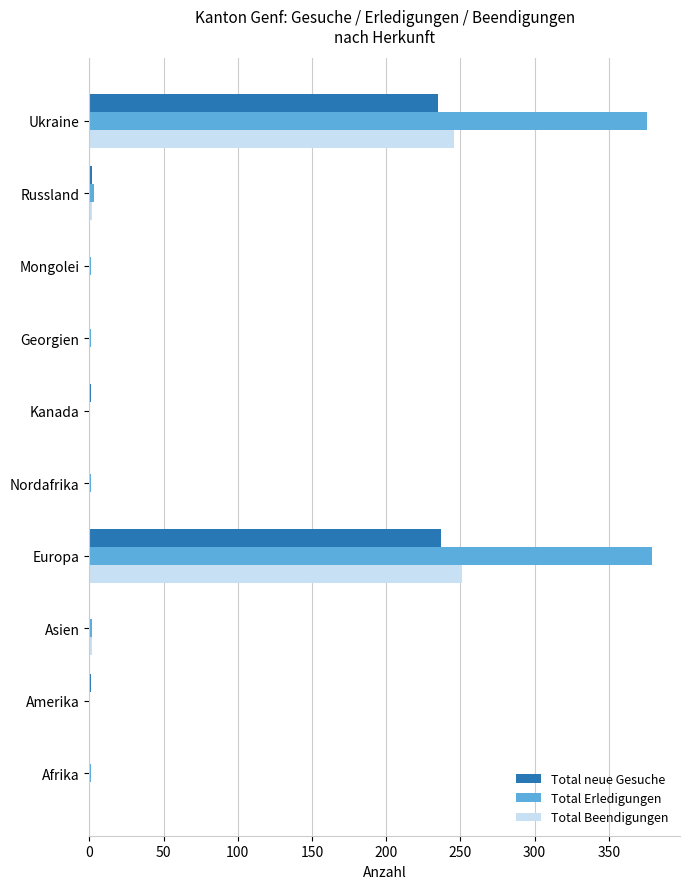

What is the maximum value for Total Erledigungen?

379